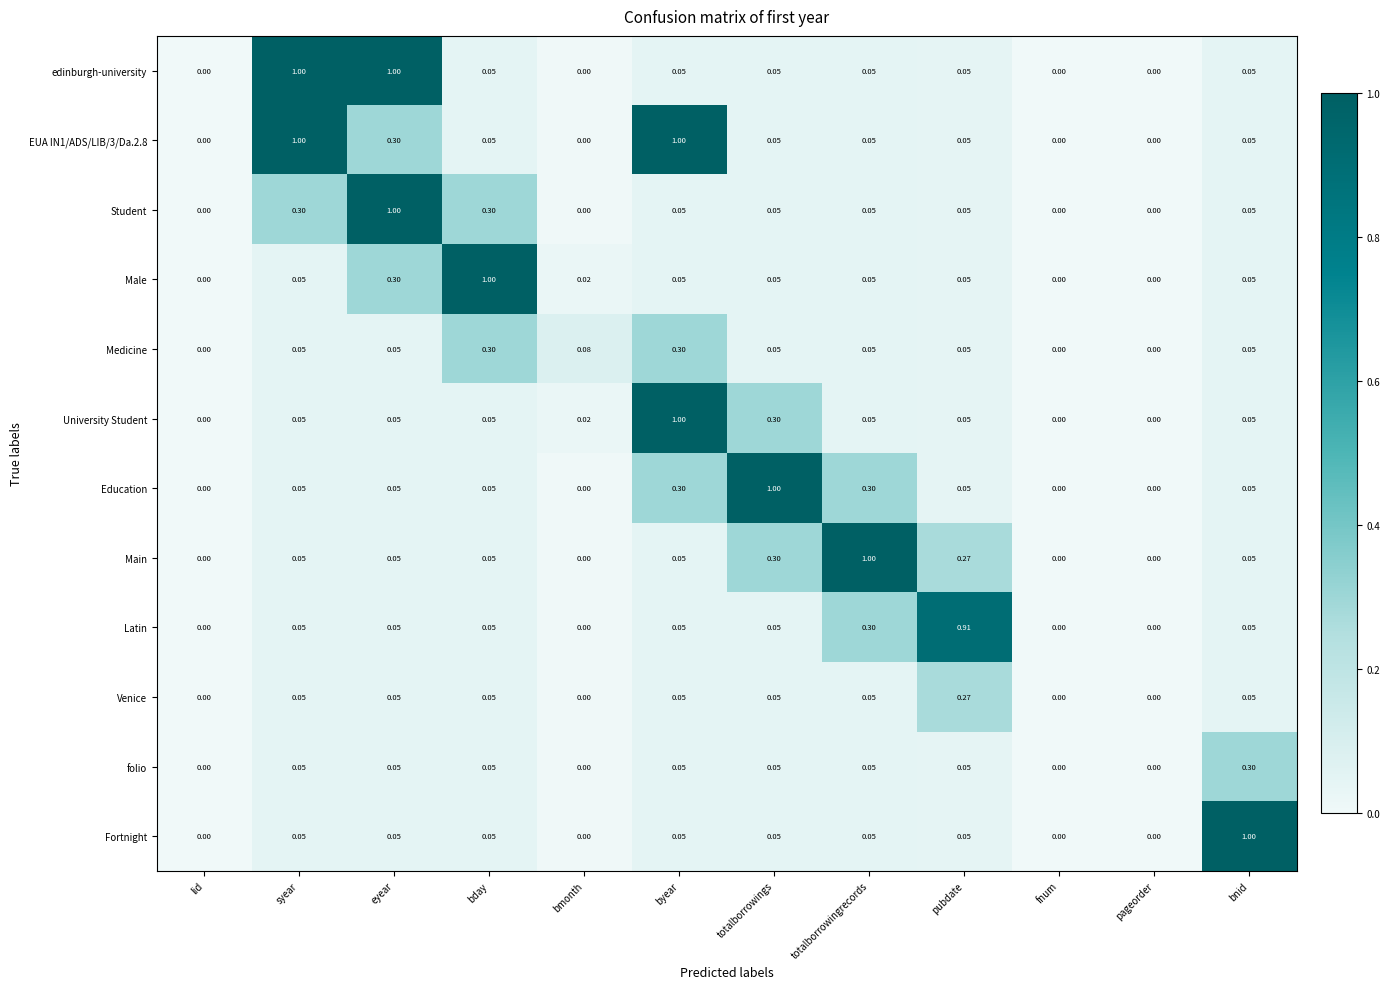

Is the value of Student at pubdate greater than the value of EUA IN1/ADS/LIB/3/Da.2.8 at syear?

No